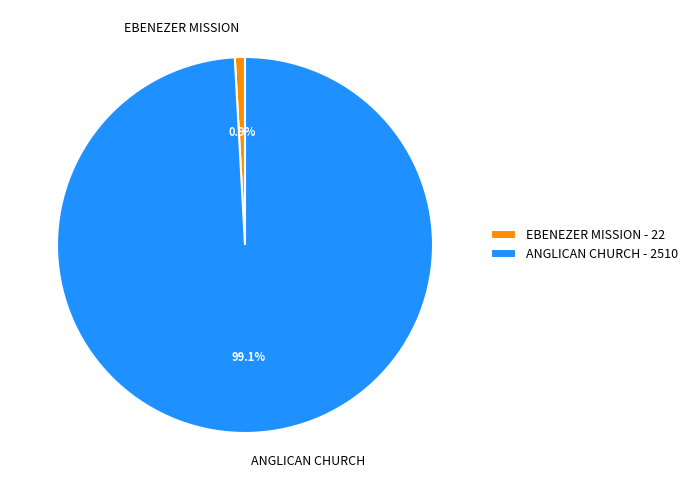

Which category has the biggest portion of the pie?

ANGLICAN CHURCH